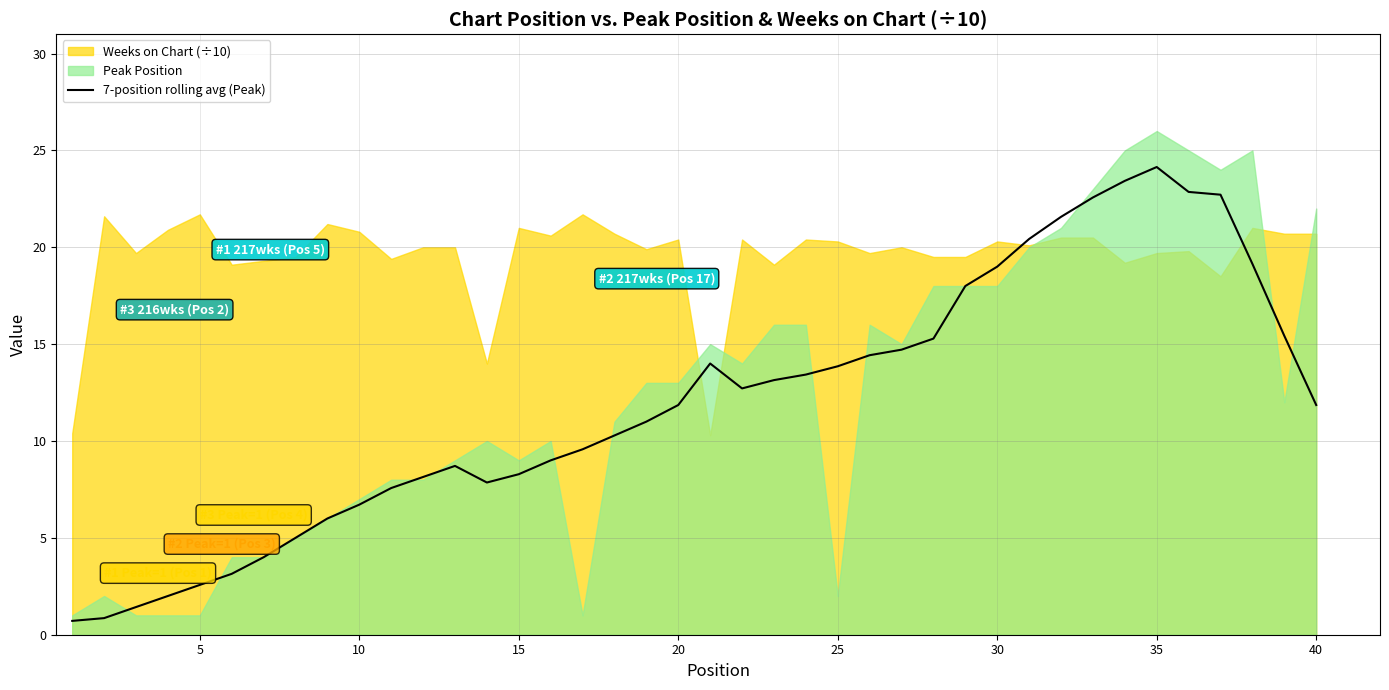

What is the smallest value displayed?

0.7